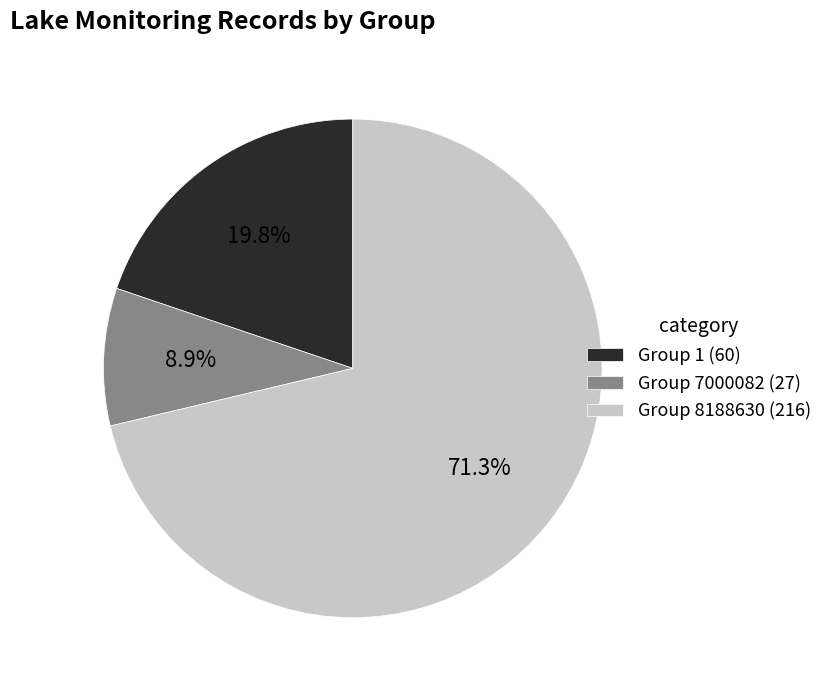

Approximately how many times larger is the value at Group 8188630 (216) compared to Group 1 (60)?

3.6